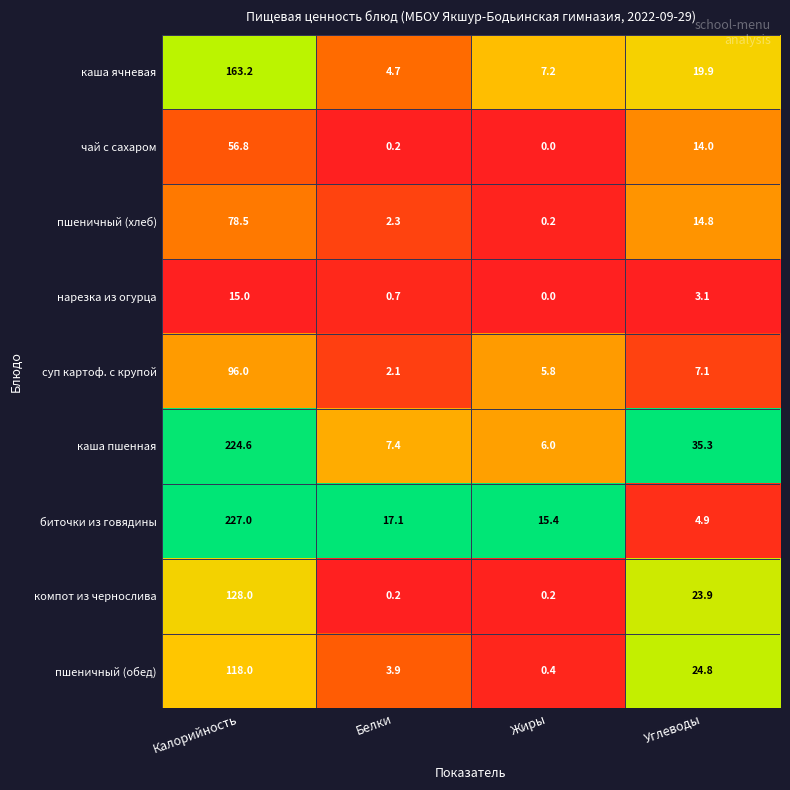

How many categories are shown in the chart?

4